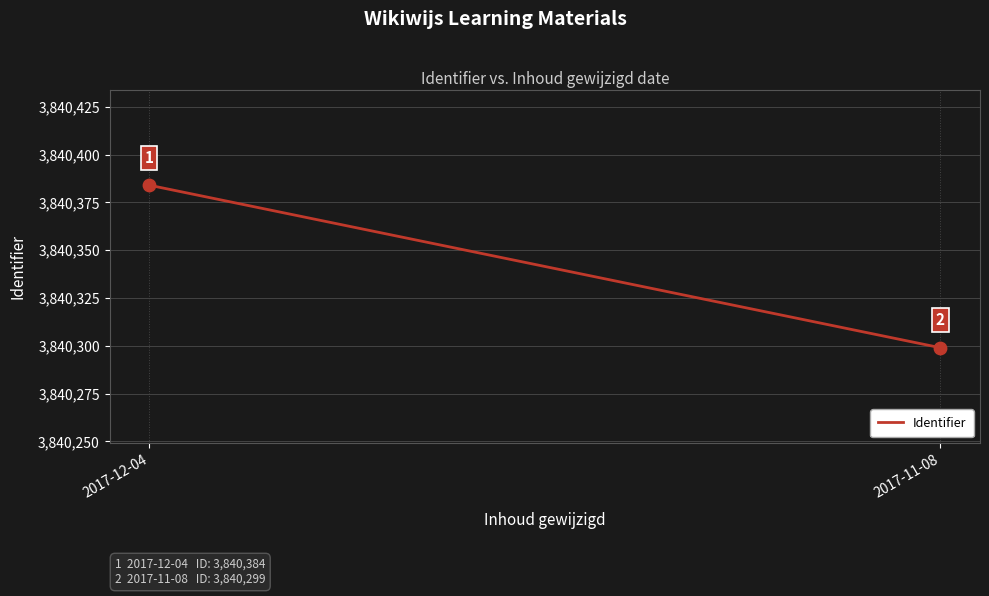

Between 2017-12-04 and 2017-11-08, which is larger?

2017-12-04